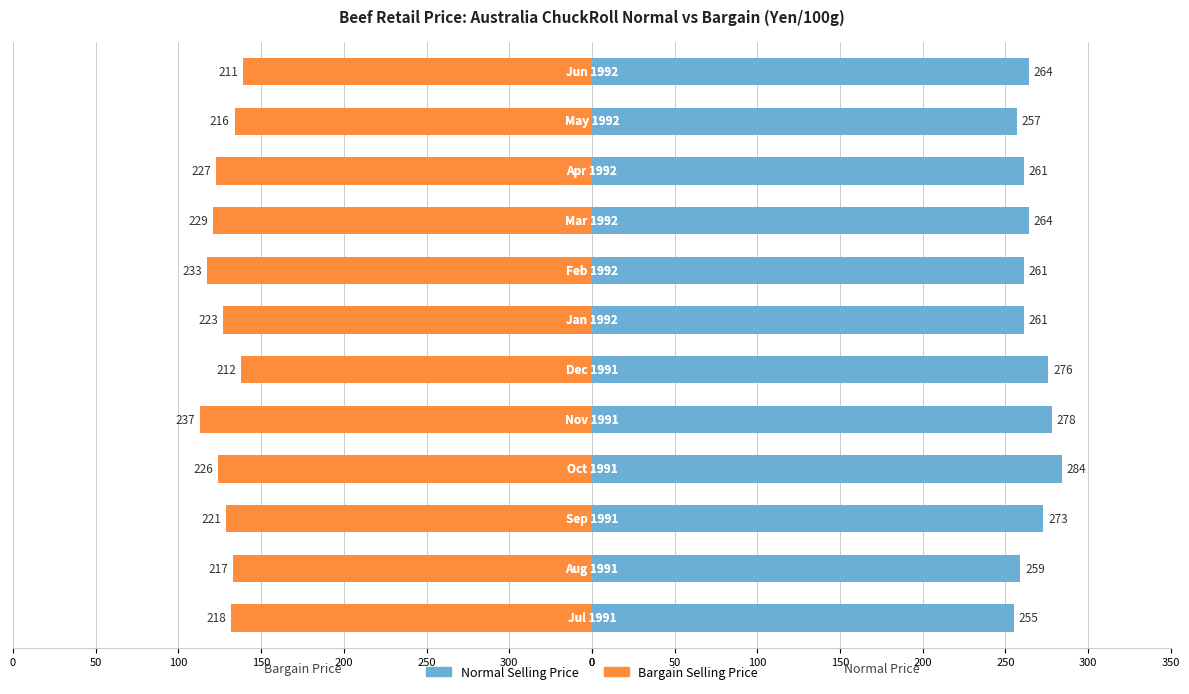

What is the sum of all Normal Selling Price values?

3193